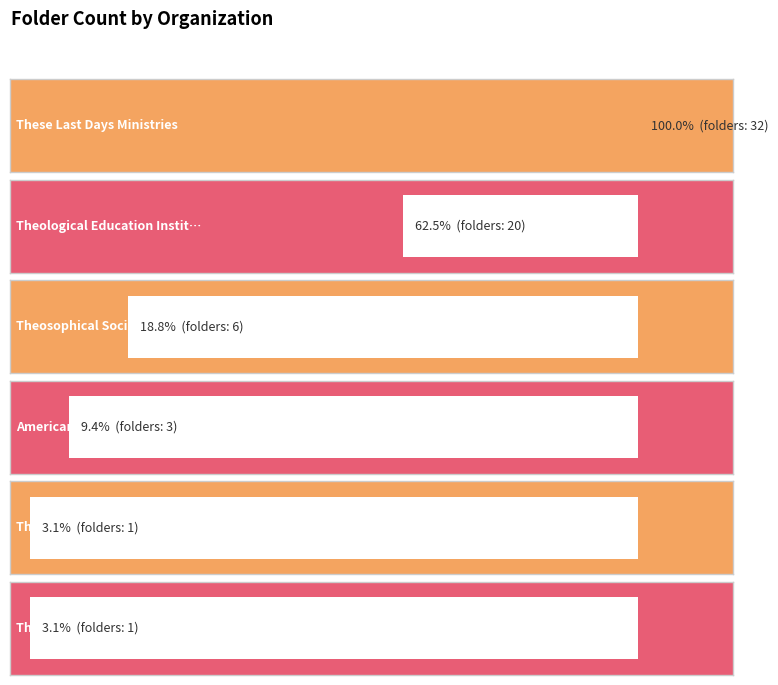

True or false: the data shows 6 at Theosophical Society in Boston.

True